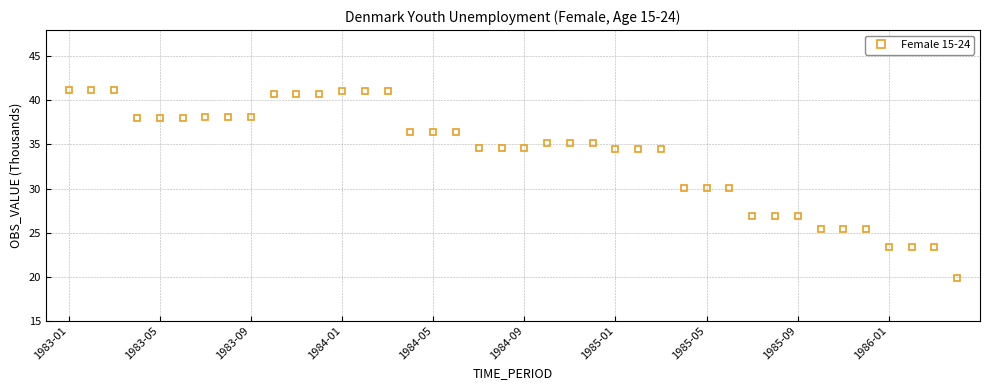

What is the smallest value displayed?

19.8